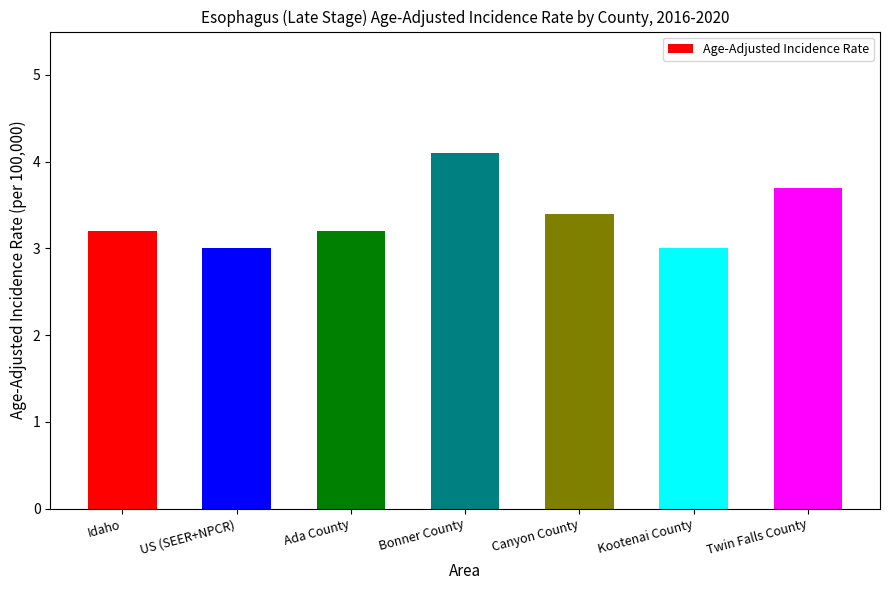

Which has a higher value, Canyon County or Kootenai County?

Canyon County